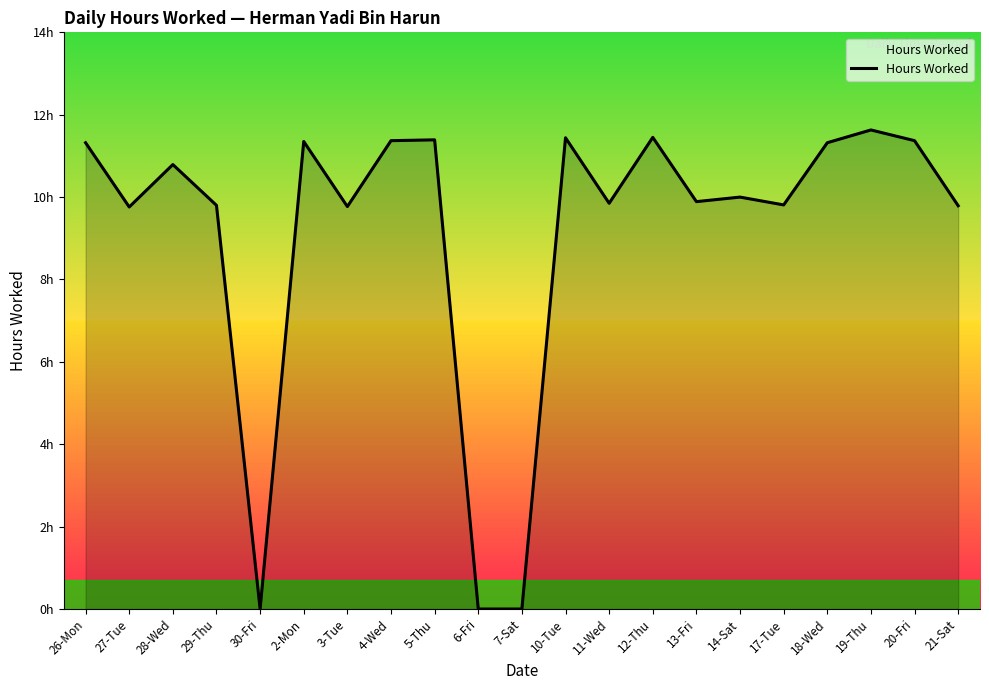

What is the label of the 1st point from the right?

21-Sat